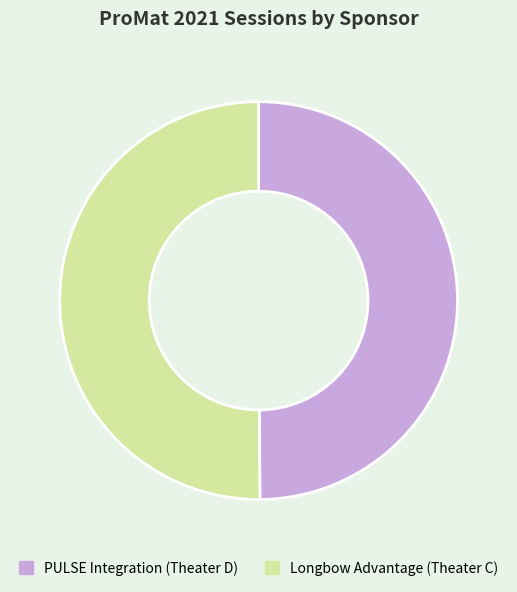

Approximately how many times larger is the value at PULSE Integration (Theater D) compared to Longbow Advantage (Theater C)?

1.0